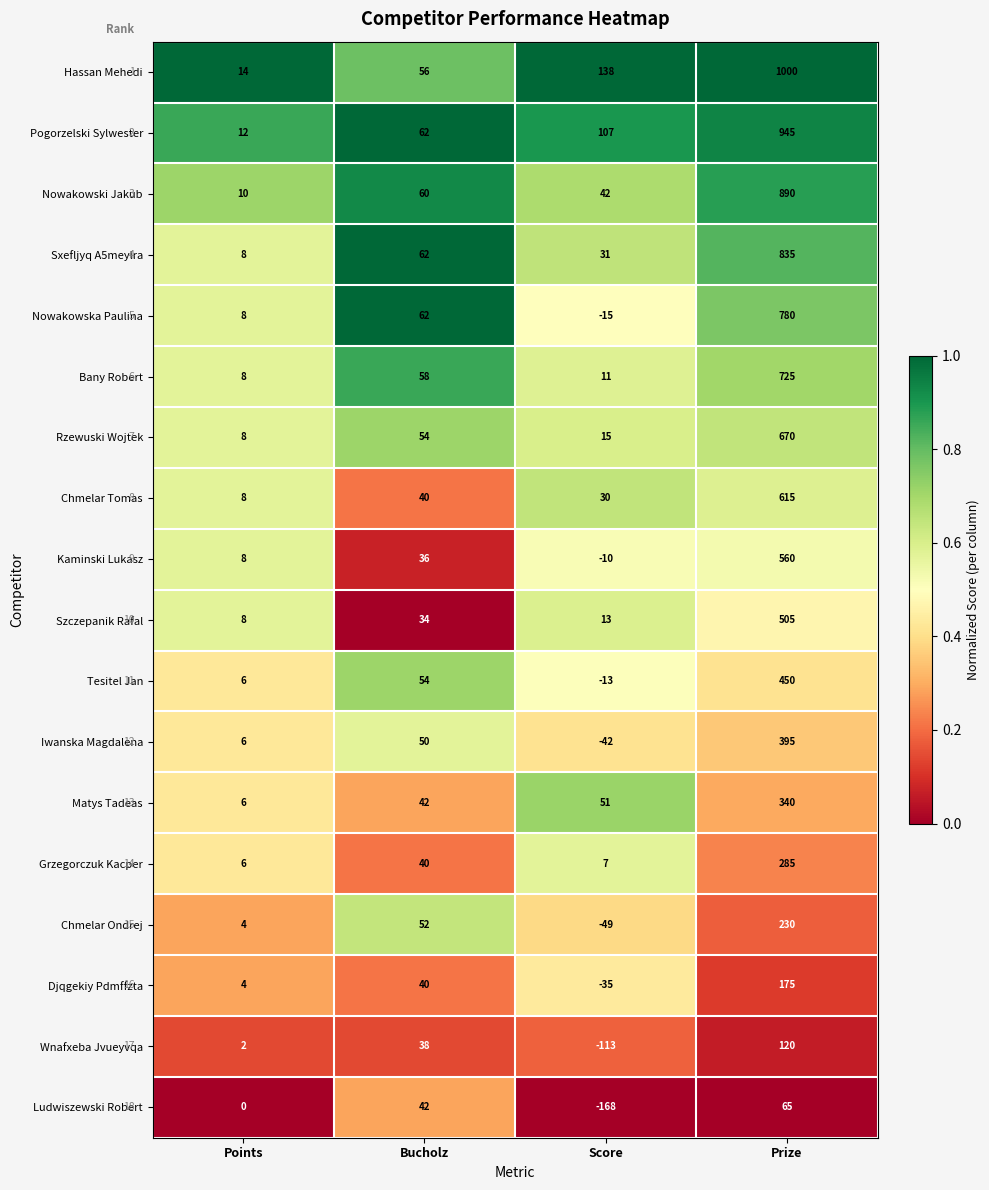

Is it true that Nowakowski Jakub equals 18 at Points?

False